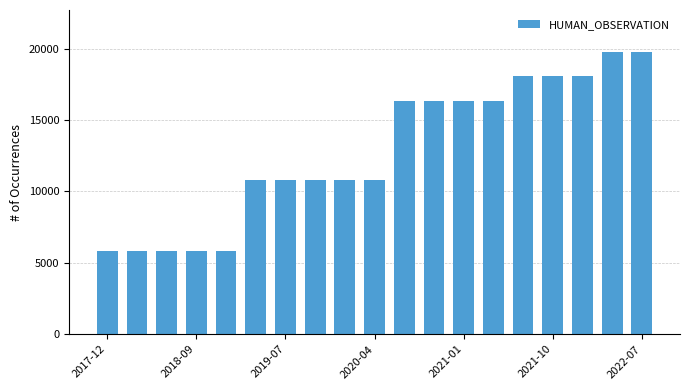

What is the value of the 6th bar from the left?

10784